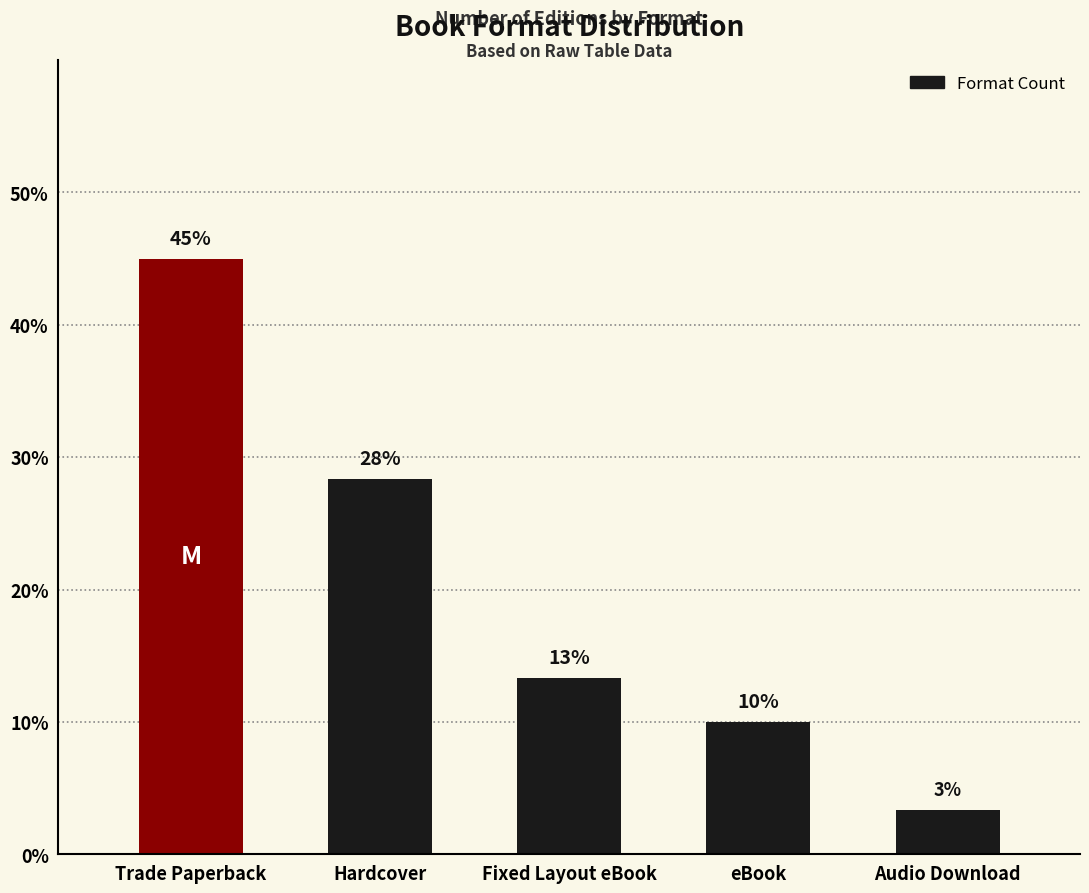

Reading left to right, extract all data points from this chart.

Trade Paperback=45.0	Hardcover=28.3	Fixed Layout eBook=13.3	eBook=10.0	Audio Download=3.3